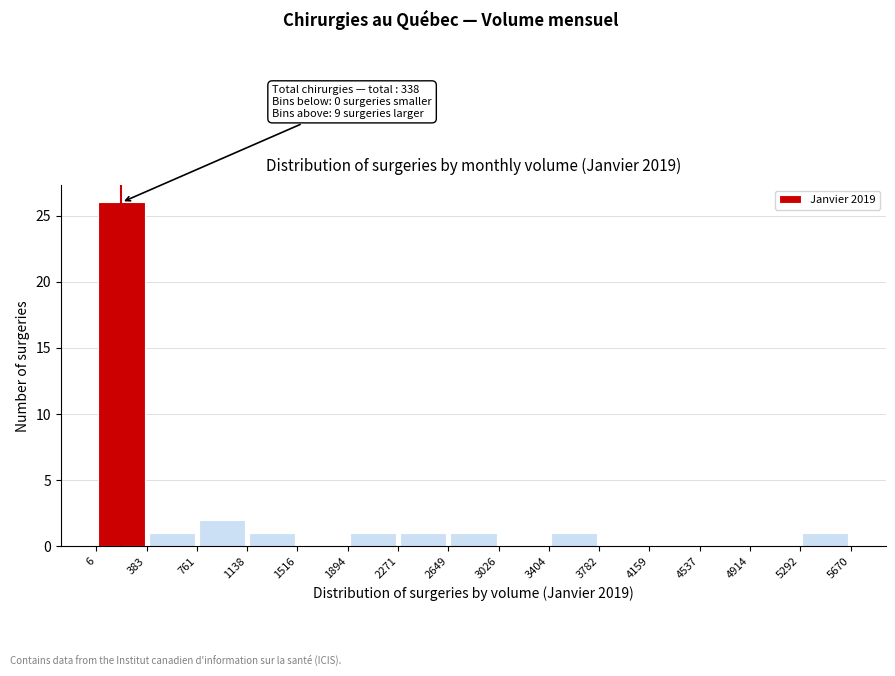

Over which range of the x-axis is the bar tallest?

6 to 383